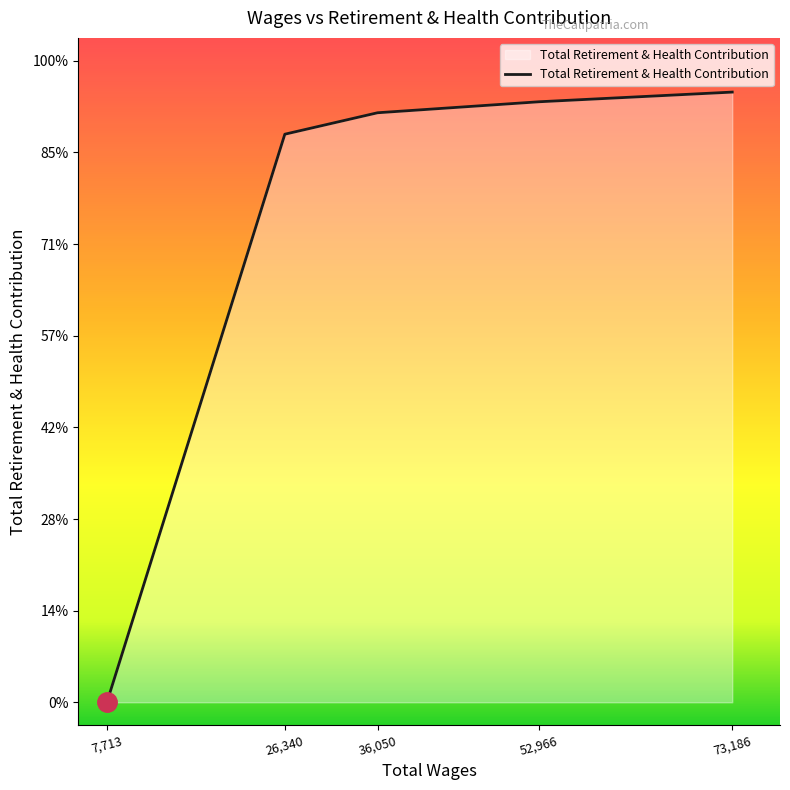

Between 52,966 and 36,050, which is larger?

52,966